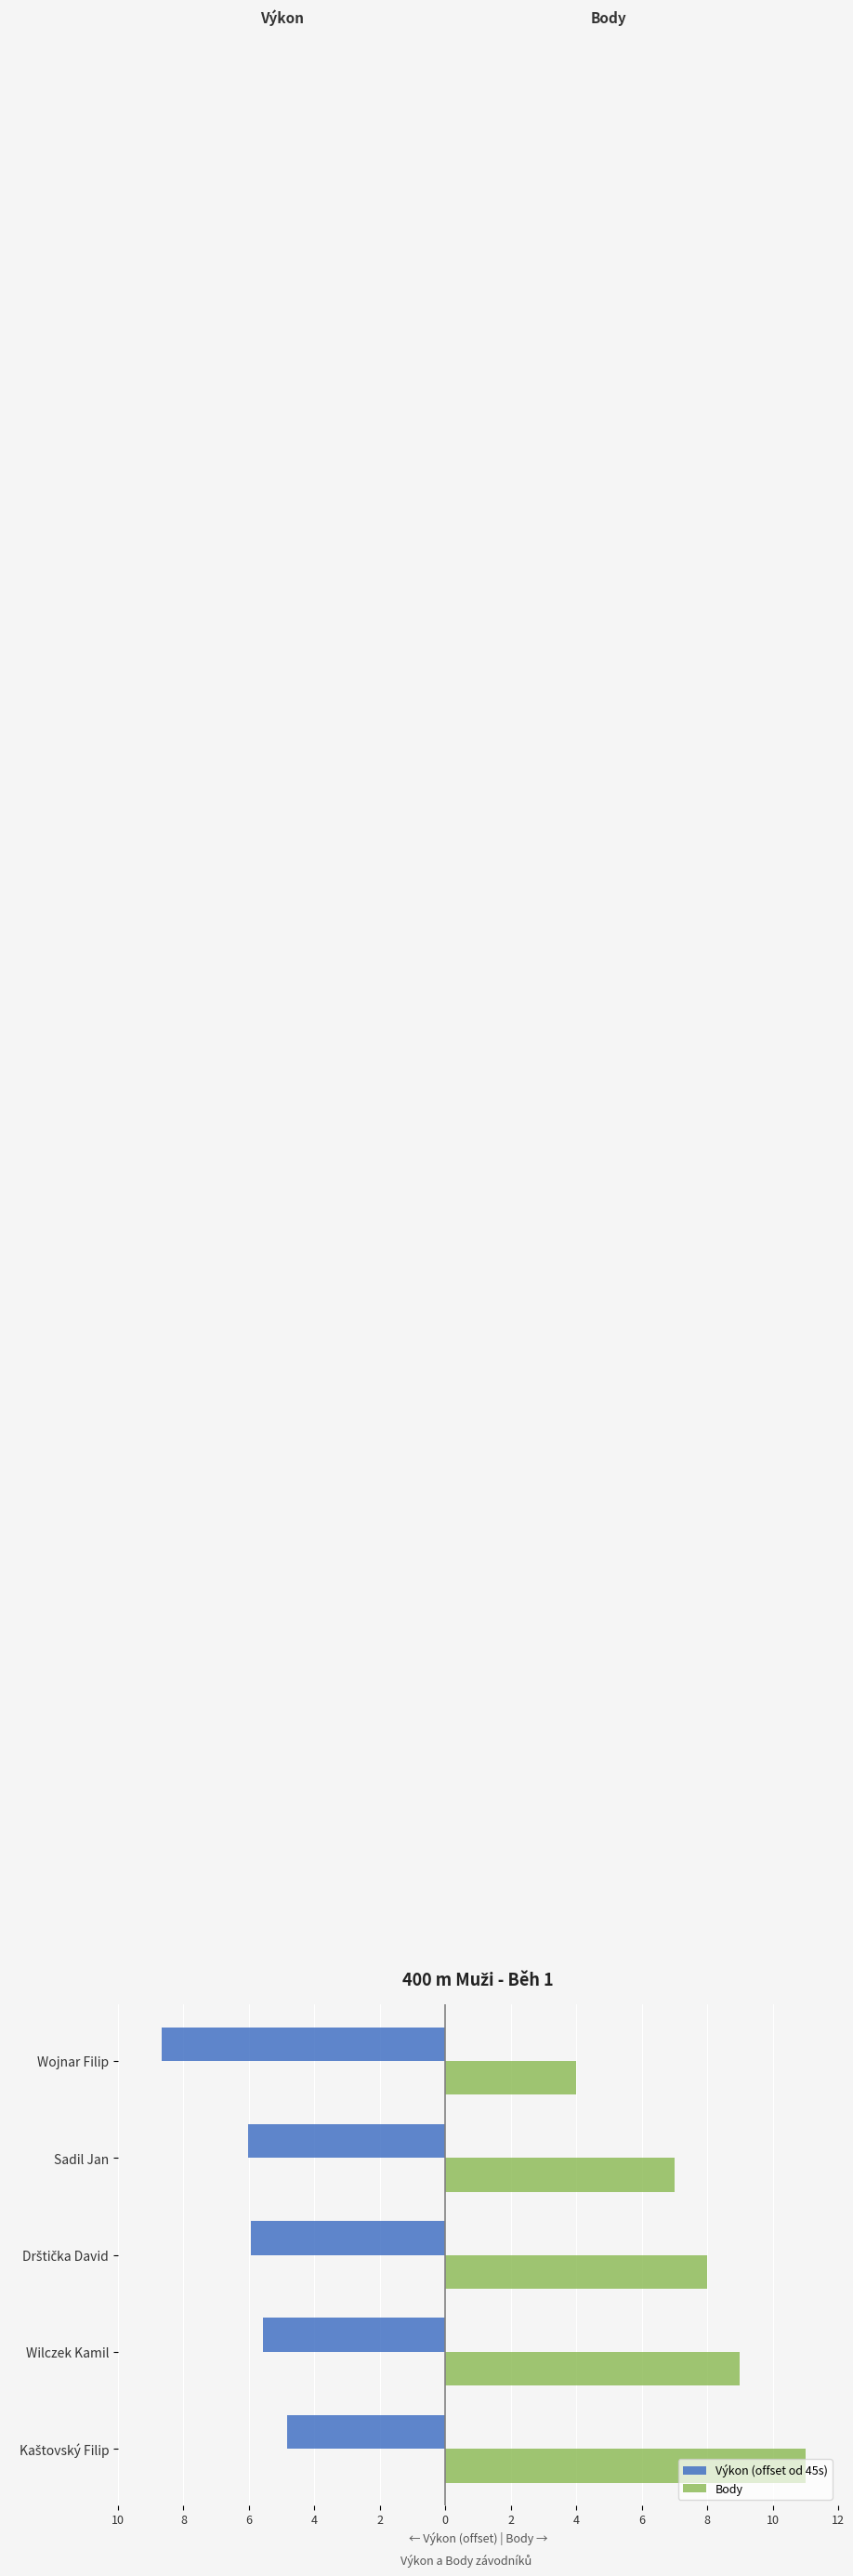

What are all the series names shown in the legend?

Výkon (offset od 45s), Body